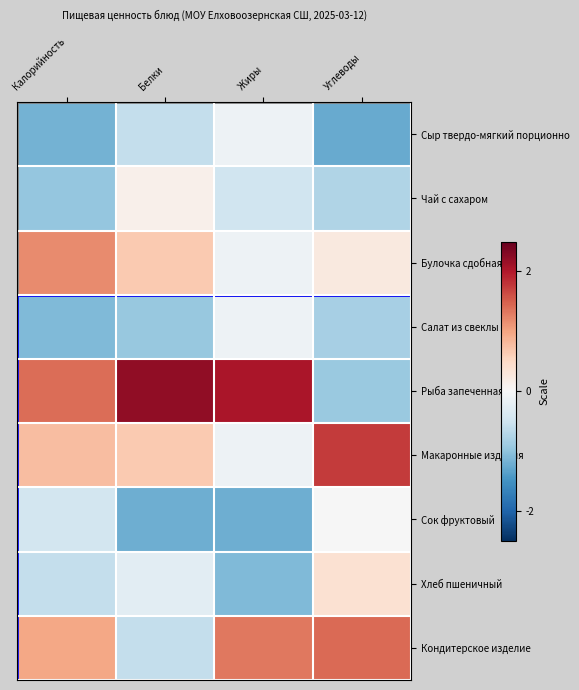

Between Белки and Жиры, which series saw the biggest shift?

Кондитерское изделие